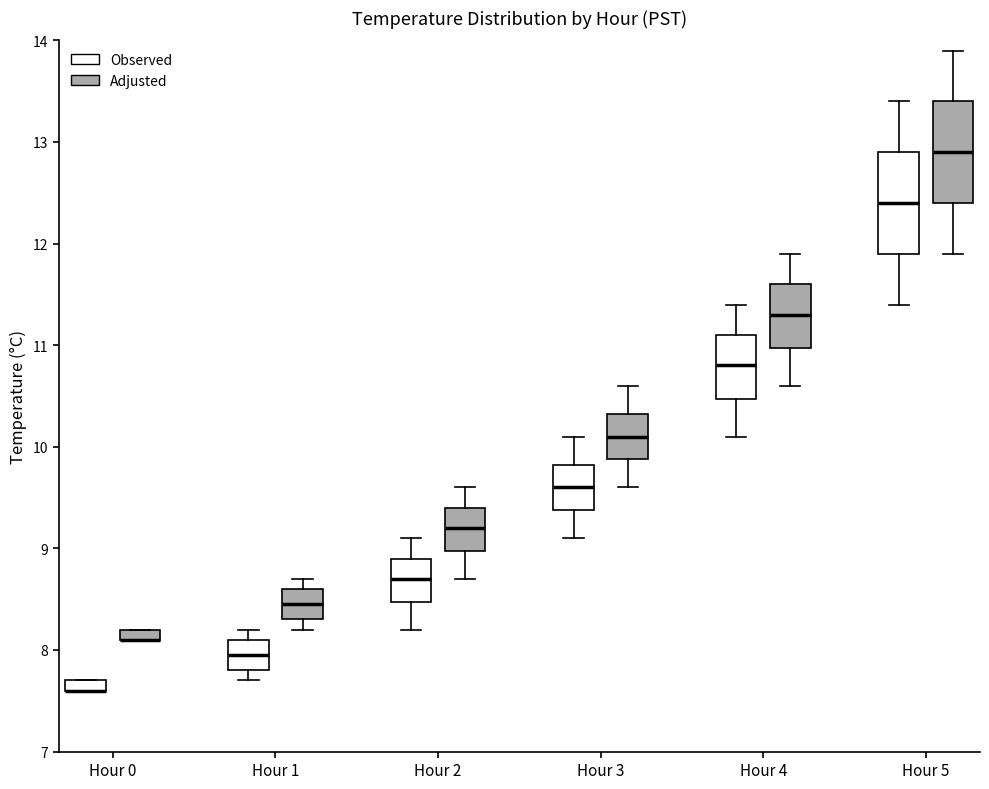

Where does the lower whisker of the box for Hour 2 (Adjusted) end on the y-axis? The values are not printed on the chart, so give them approximately, as read against the axis.

8.7